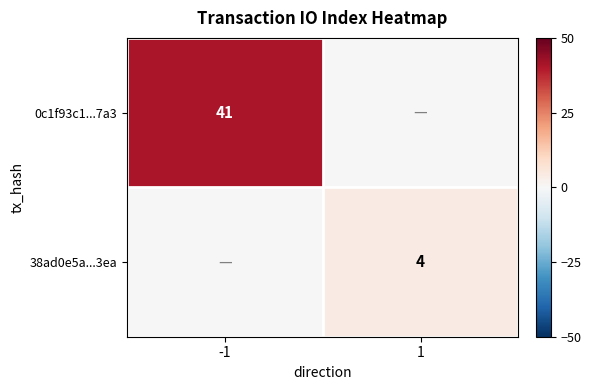

The value of 0c1f93c1...7a3 at -1 is 27. True or false?

False